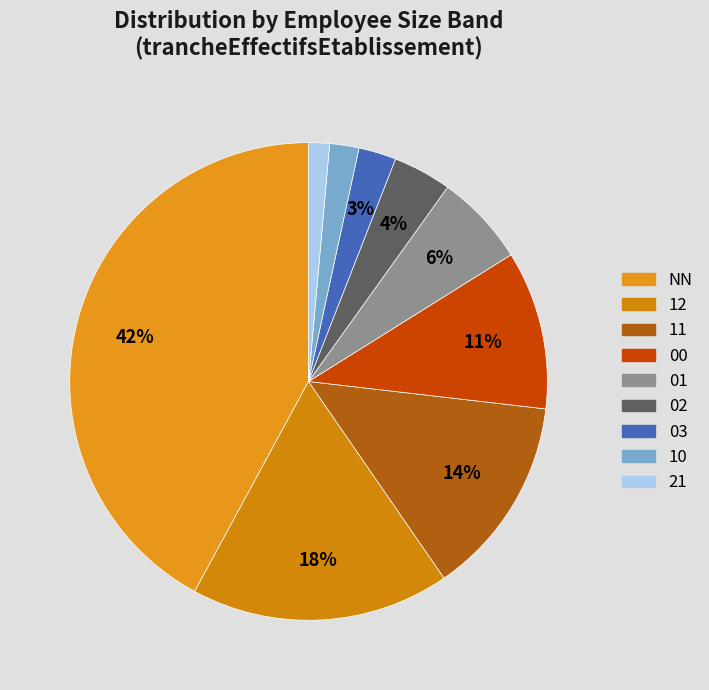

Do 02 and NN together represent more than half of the pie?

No